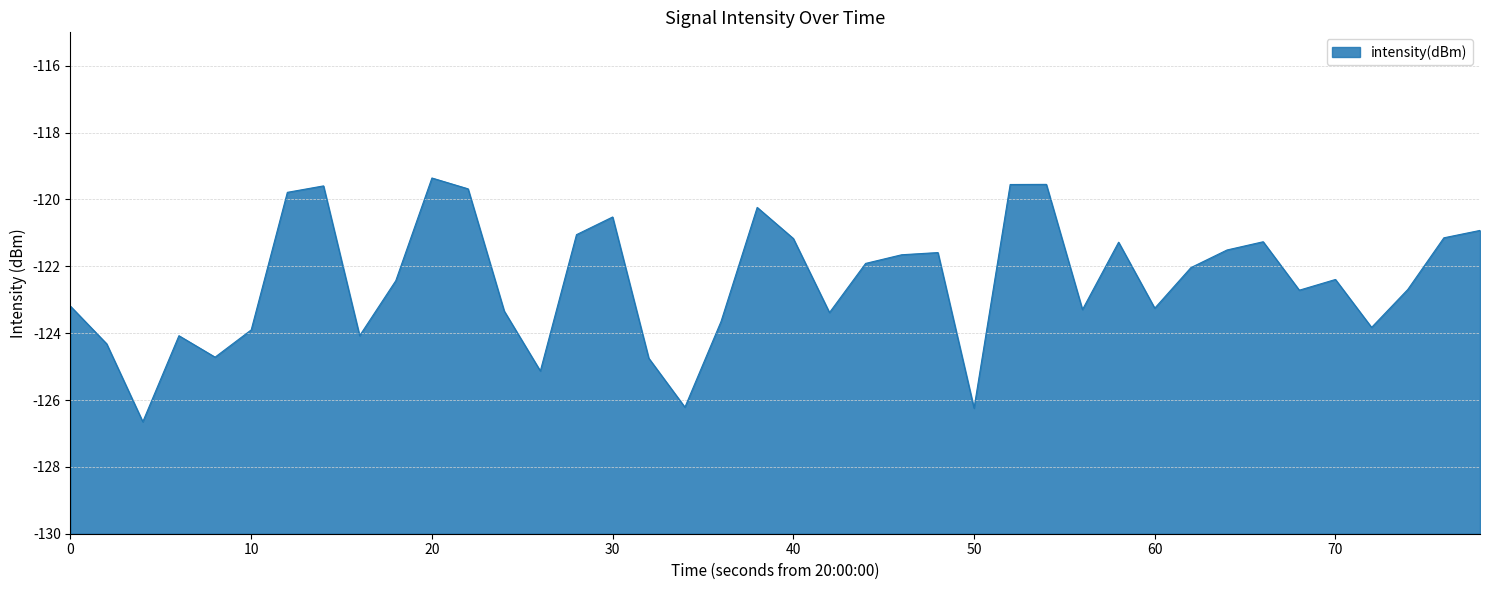

Does the chart display data point markers on the line(s)?

No